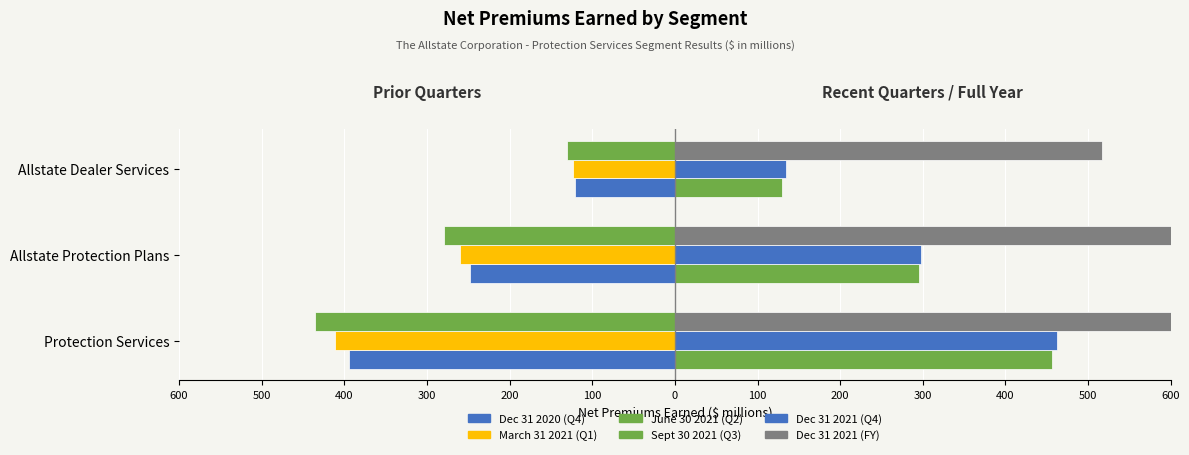

Count the number of data series in this chart.

6